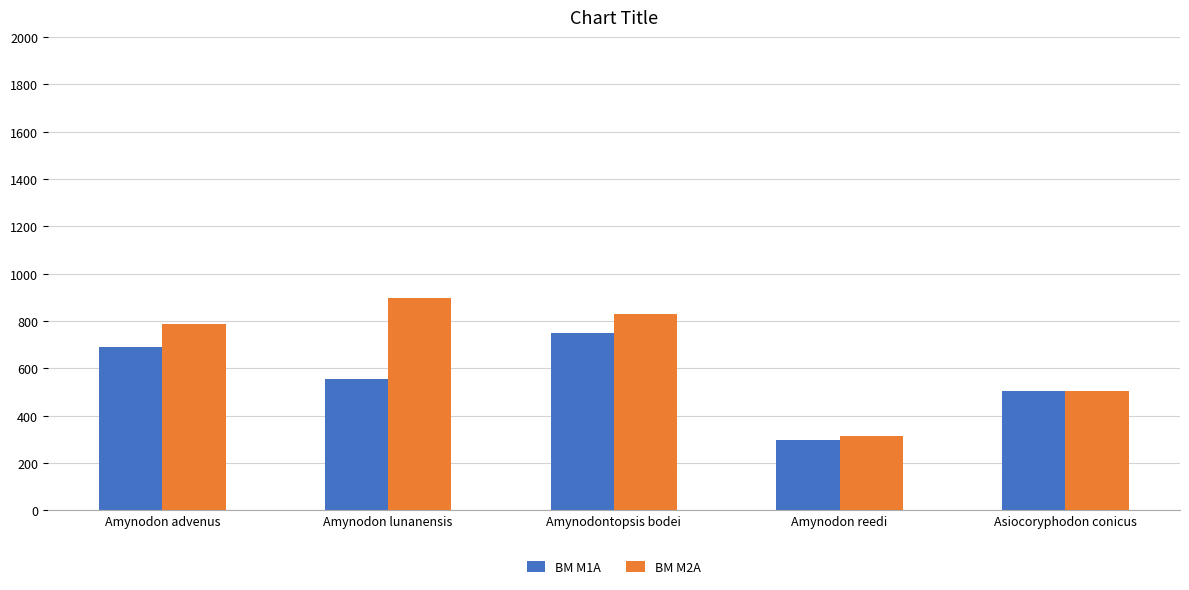

Where is BM M1A nearest to the value 524?

Asiocoryphodon conicus